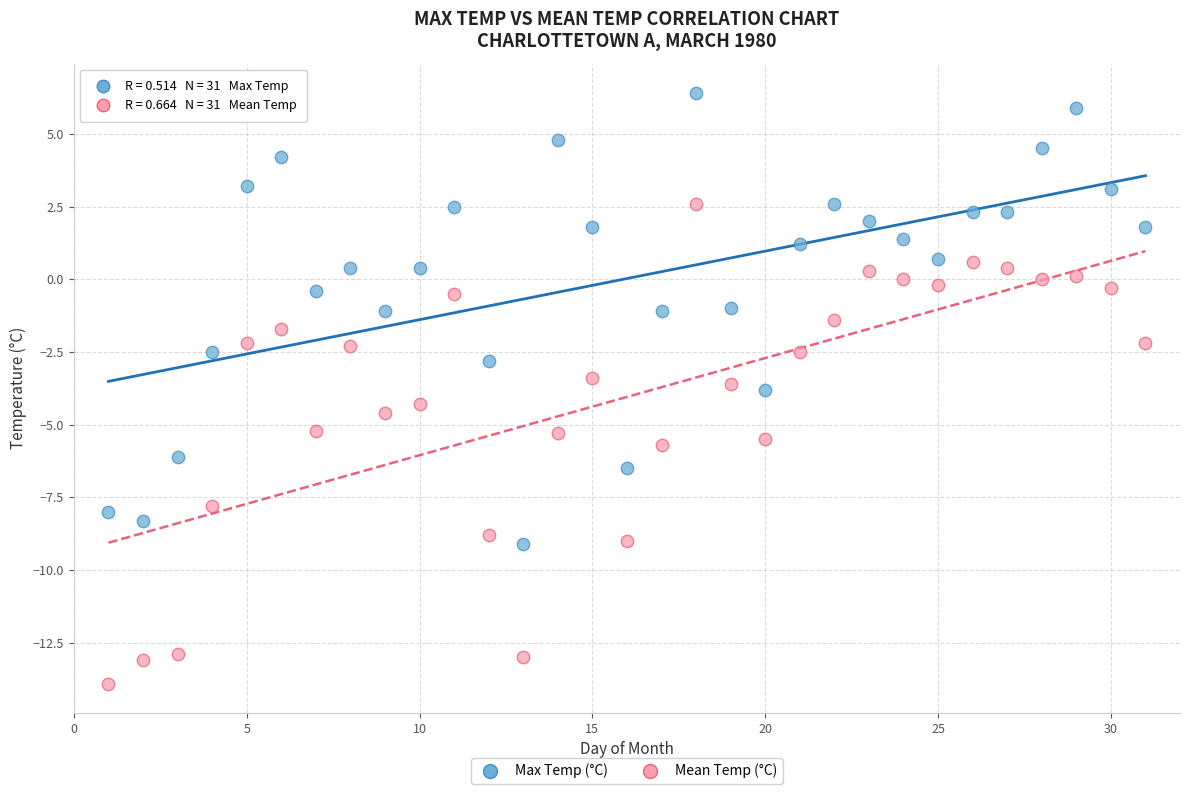

What are all the series names shown in the legend?

Max Temp (°C), Mean Temp (°C)